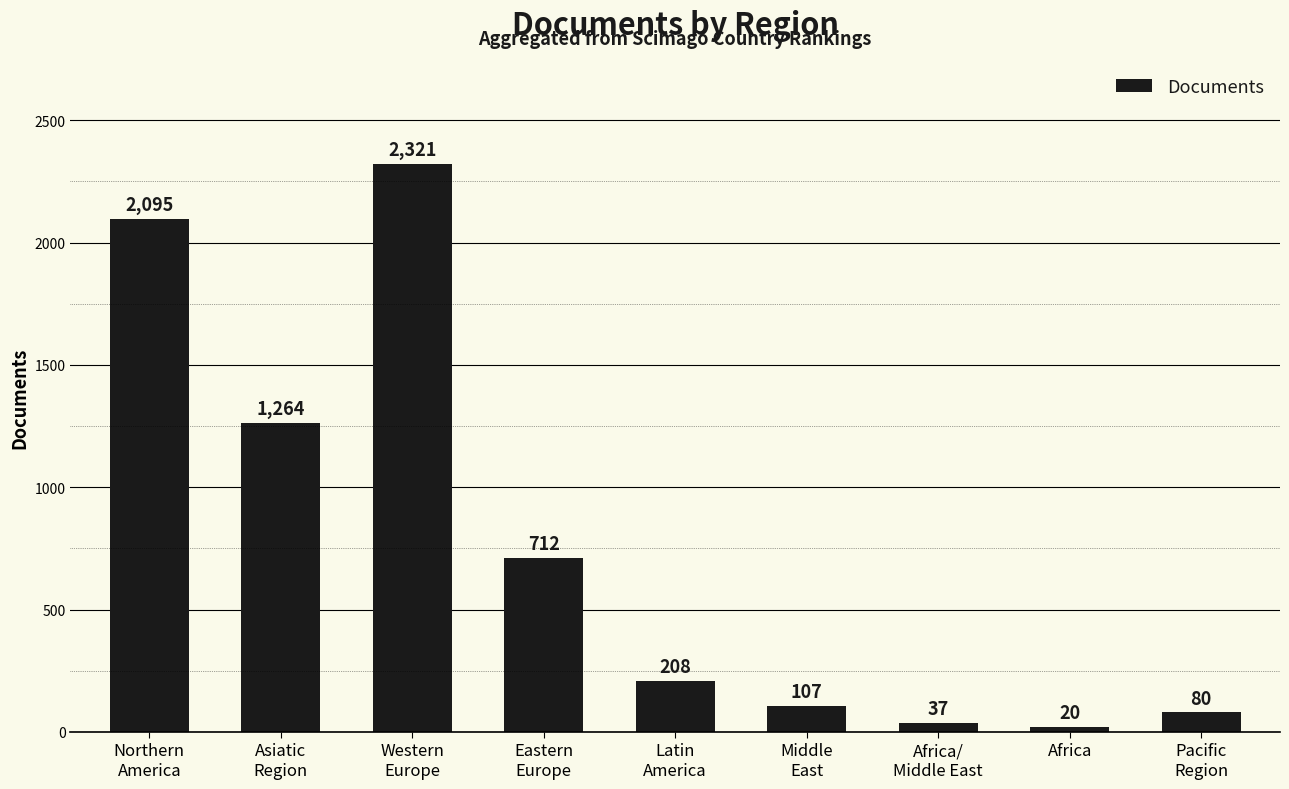

List the labels in order of value, largest first.

Western
Europe, Northern
America, Asiatic
Region, Eastern
Europe, Latin
America, Middle
East, Pacific
Region, Africa/
Middle East, Africa